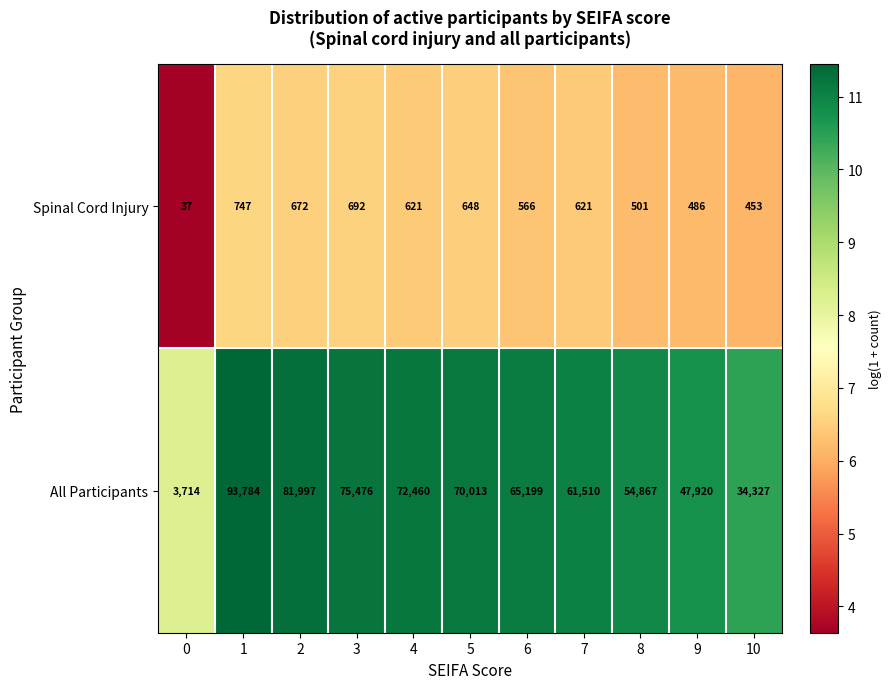

How many categories are shown in the chart?

11